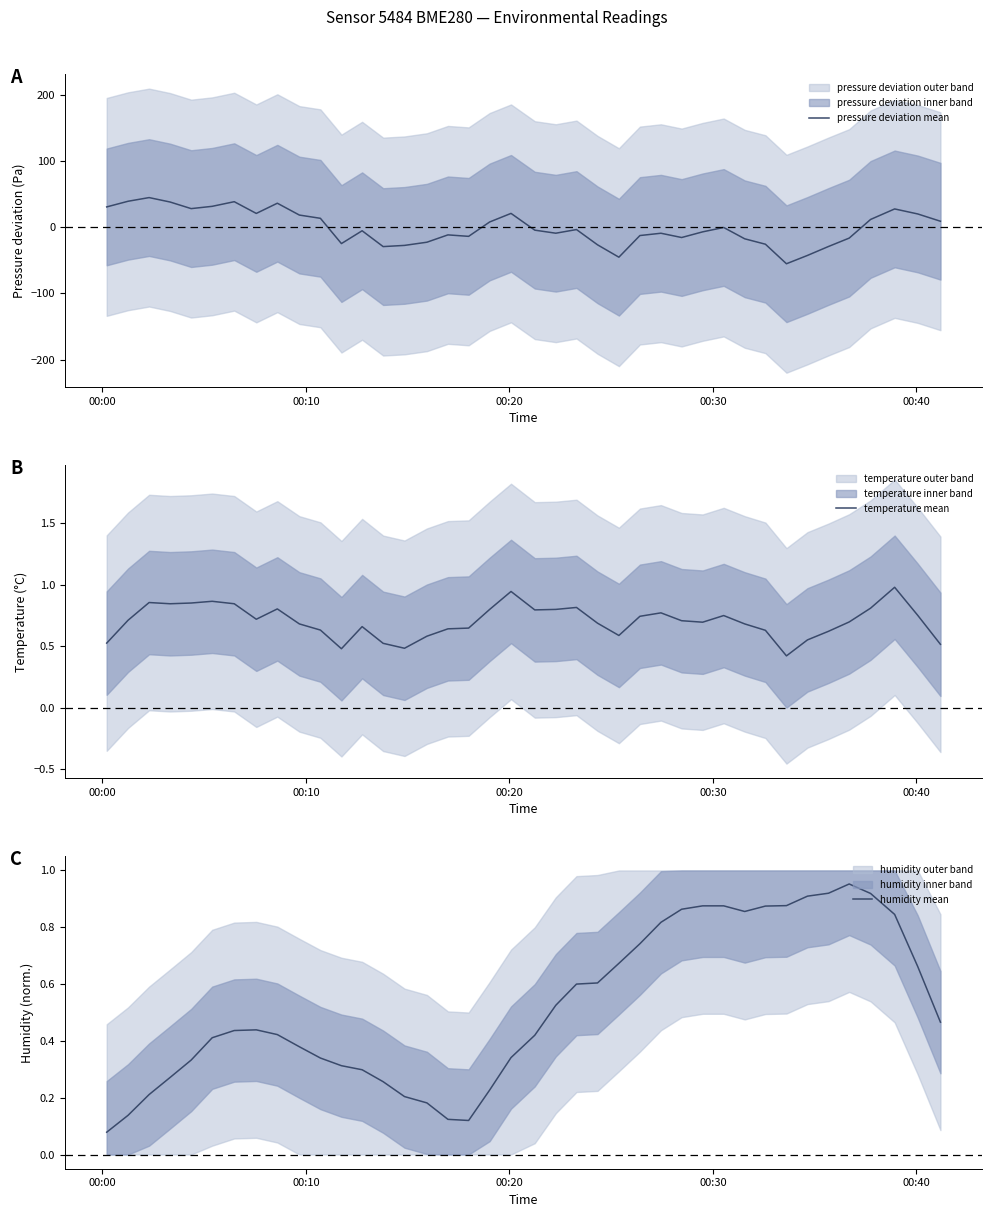

Which series has the widest spread of values?

pressure deviation mean